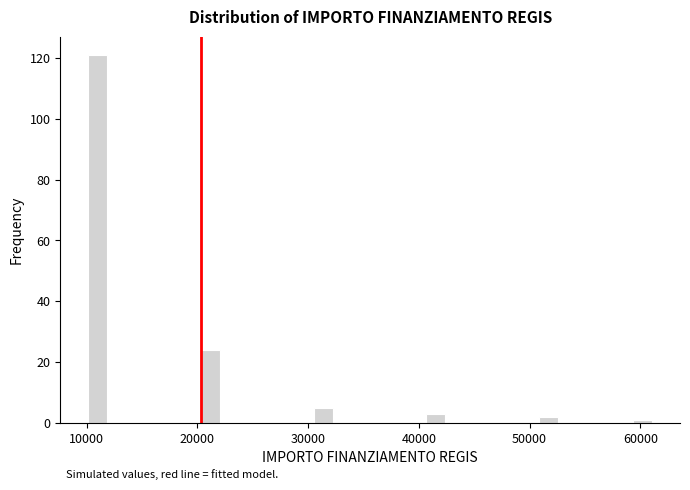

Around what value on the x-axis is the tallest bar? Give the approximate position of its centre, as read against the axis.

11000